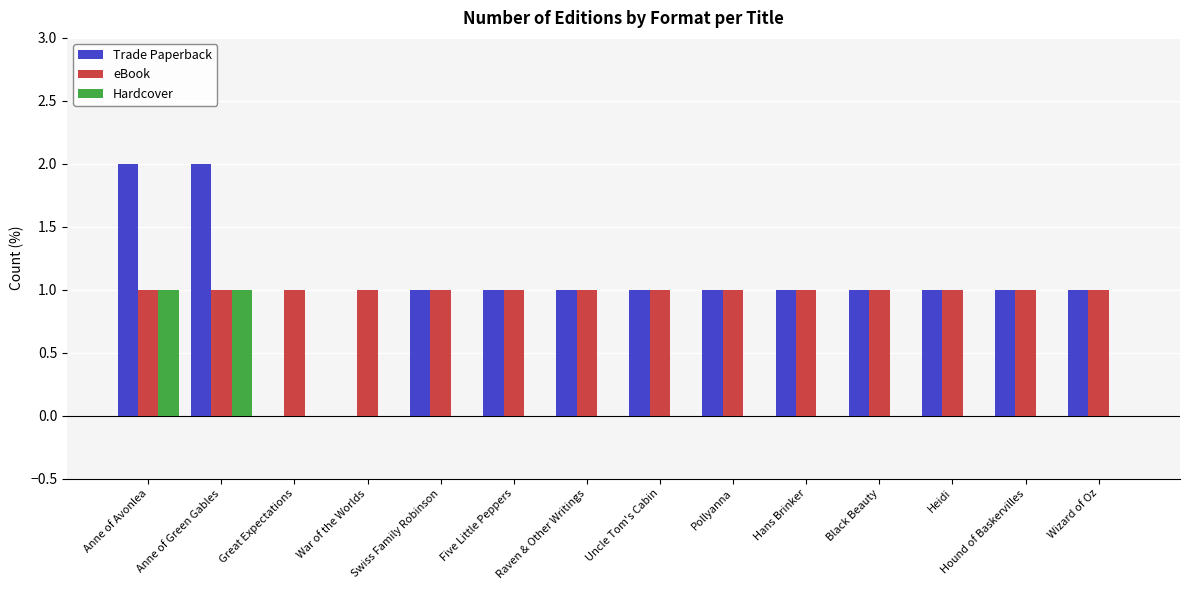

True or false: Hardcover has a value of 0 at Hans Brinker.

True